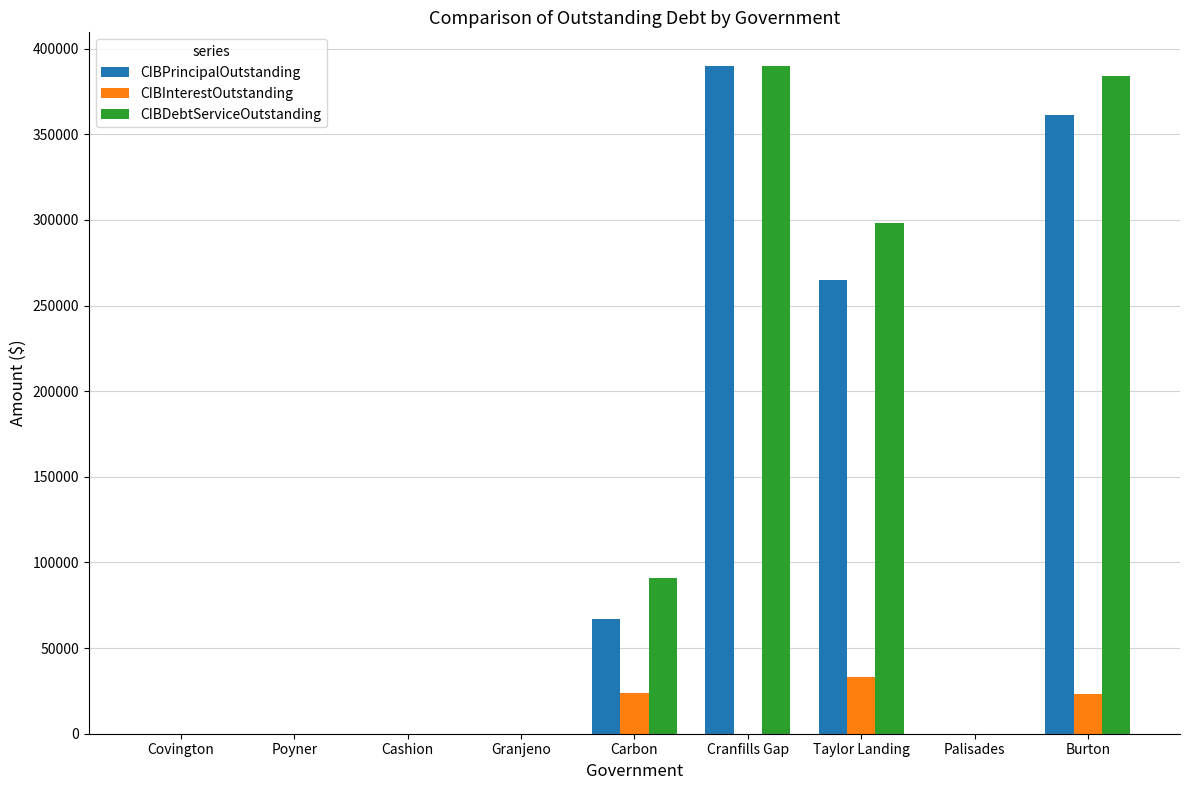

Which series changed the most between Granjeno and Burton?

CIBDebtServiceOutstanding